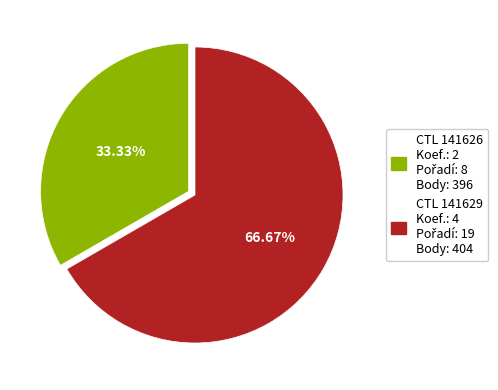

Count the number of slices in the pie.

2